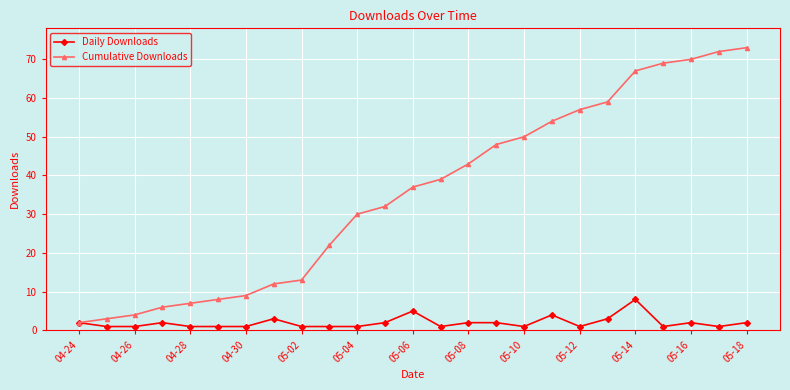

Which series has the widest spread of values?

Cumulative Downloads